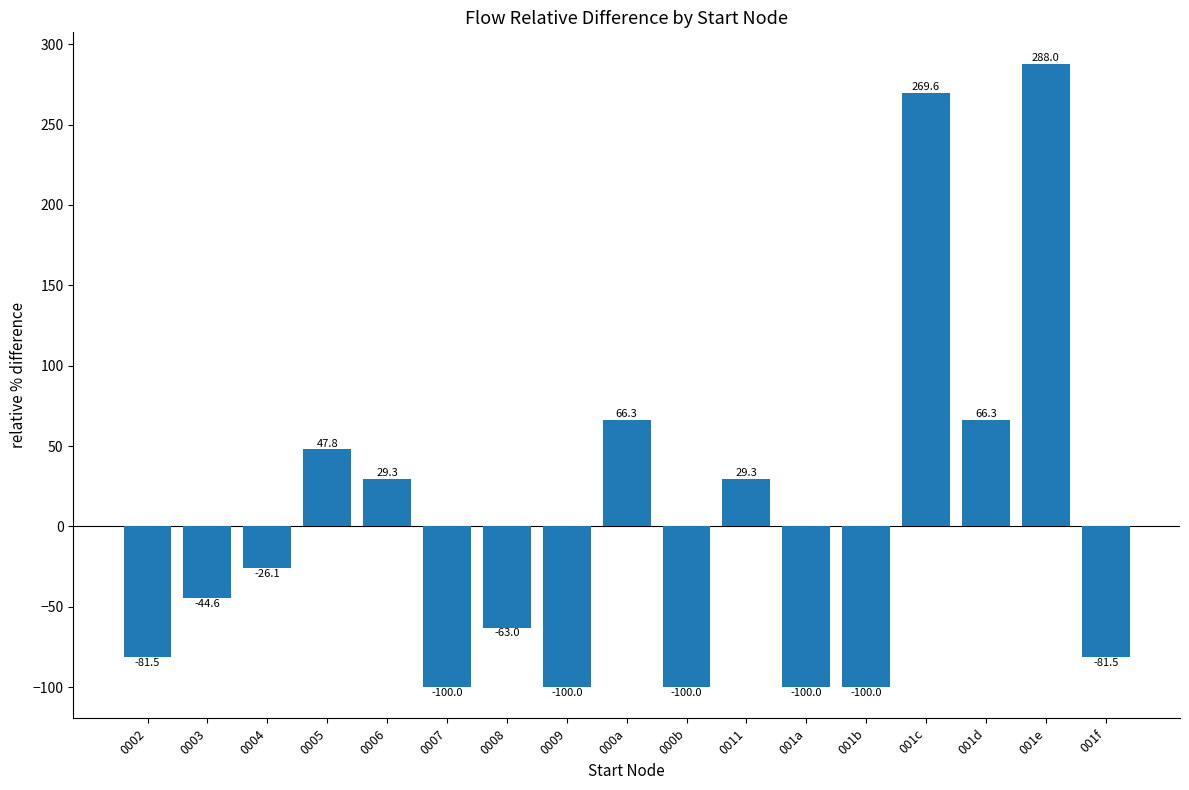

Which has a higher value, 001a or 001d?

001d